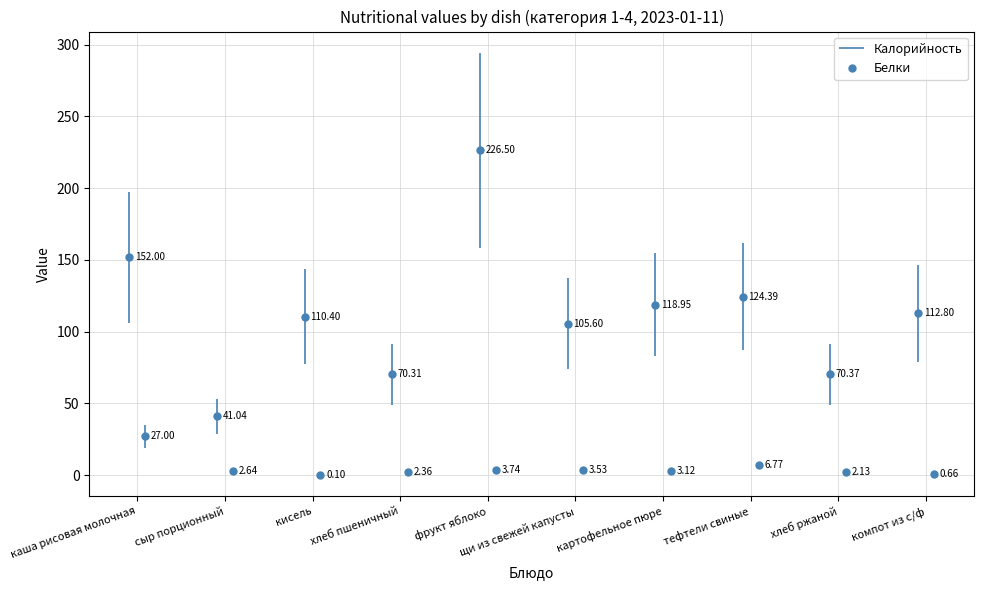

True or false: Белки and Калорийность intersect in this chart.

False